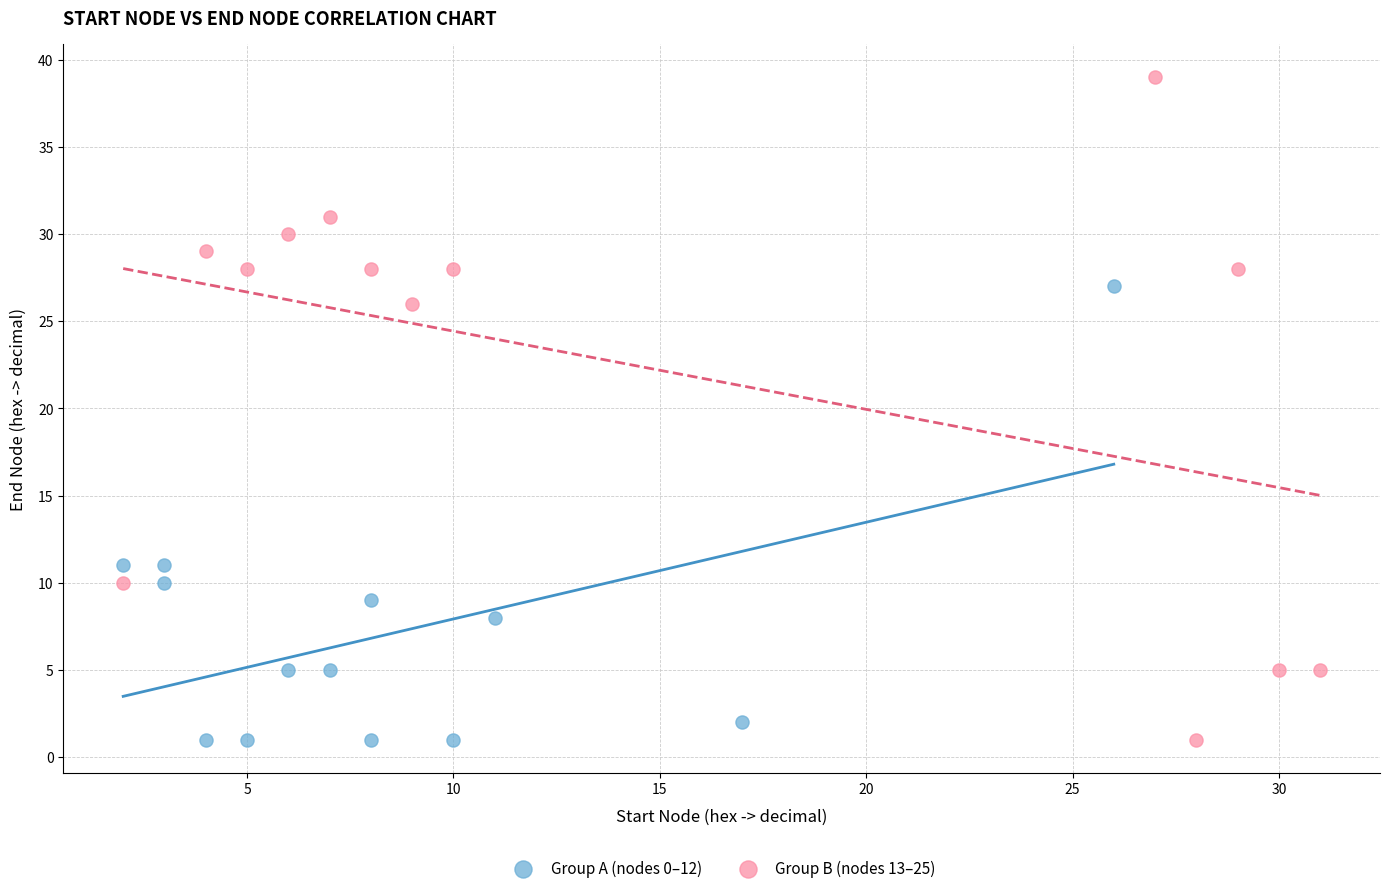

Which series has the widest spread of Y values?

Group B (nodes 13–25)